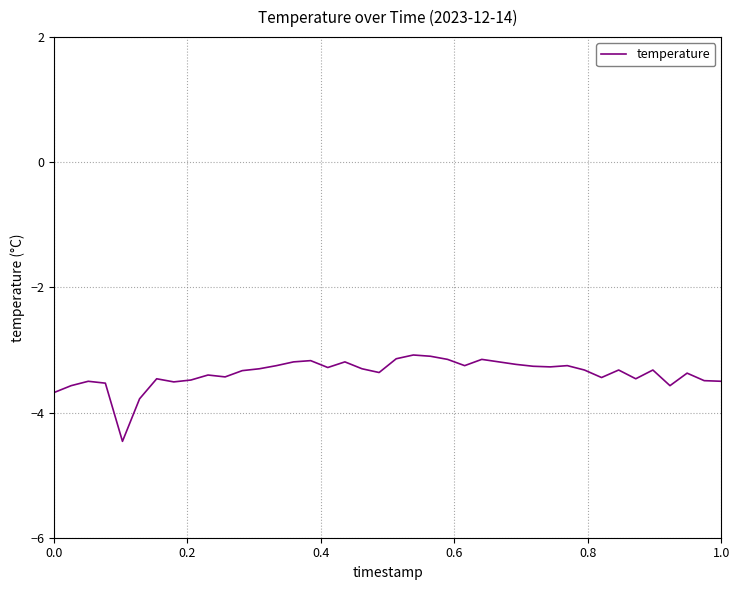

True or false: there are more than 1 points higher than both neighbors.

True